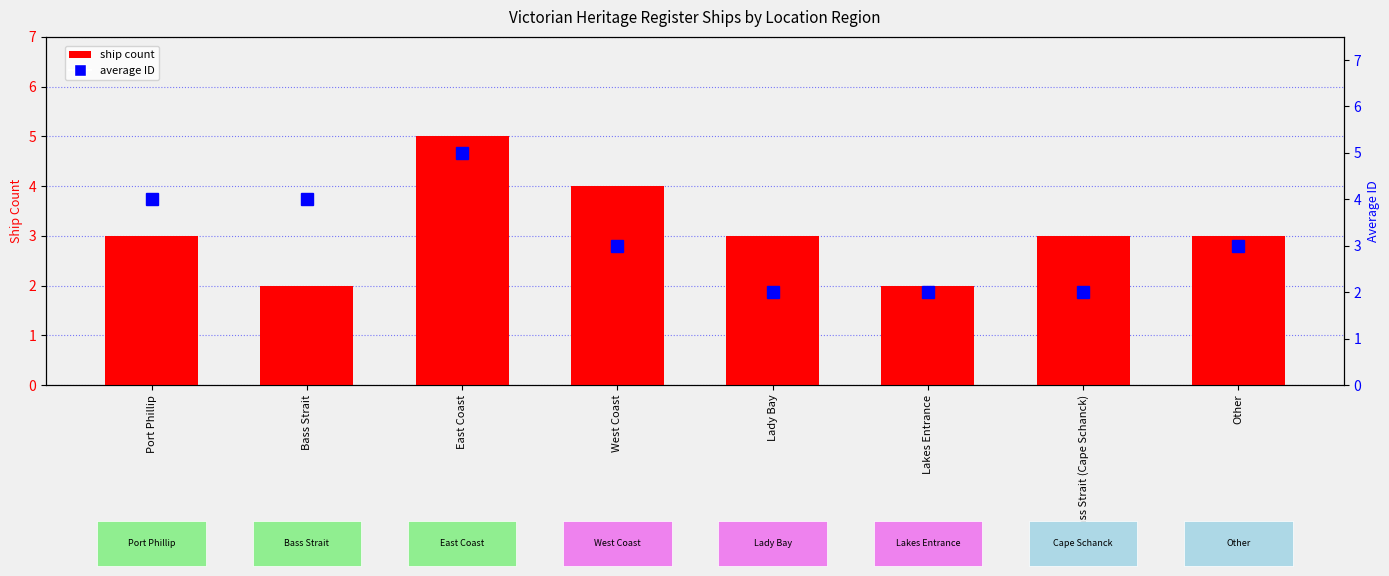

Rank the series by their maximum value, from highest to lowest.

ship count, average ID